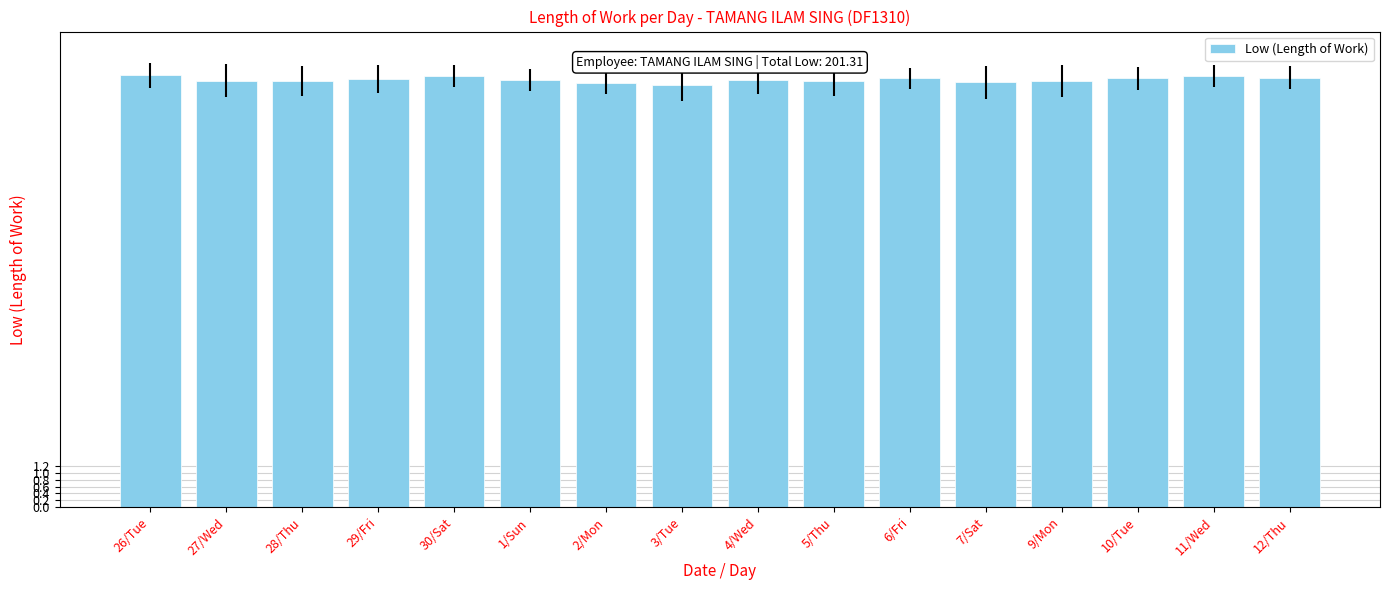

Is it true that the value at 27/Wed is 17.9?

False